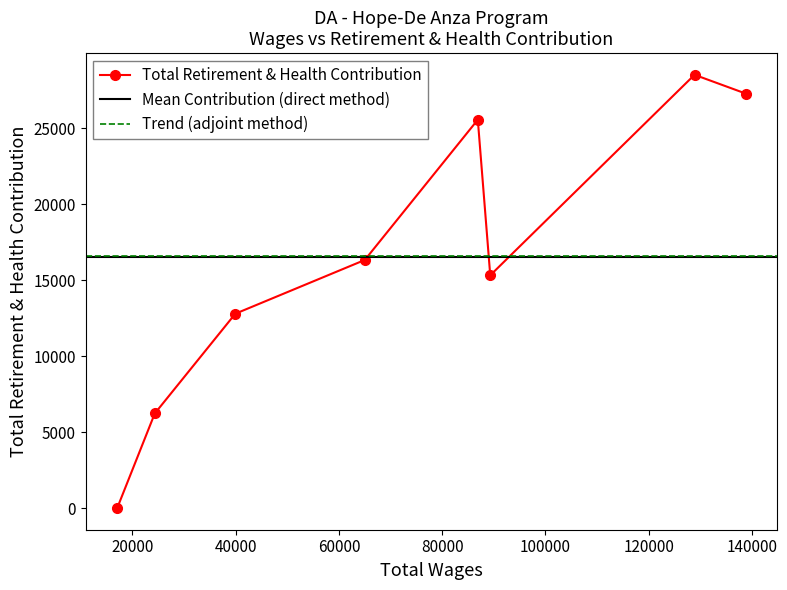

How many data points does each series have?

8